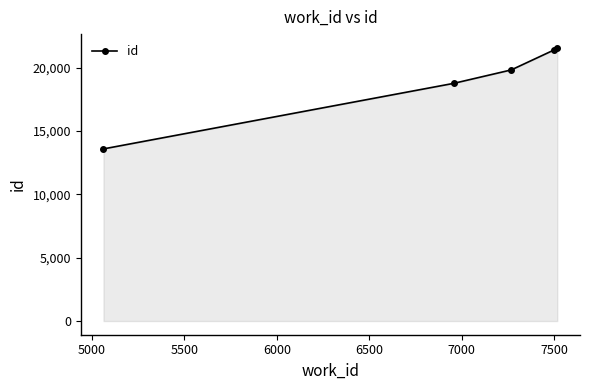

What is the maximum value shown in the chart?

21557